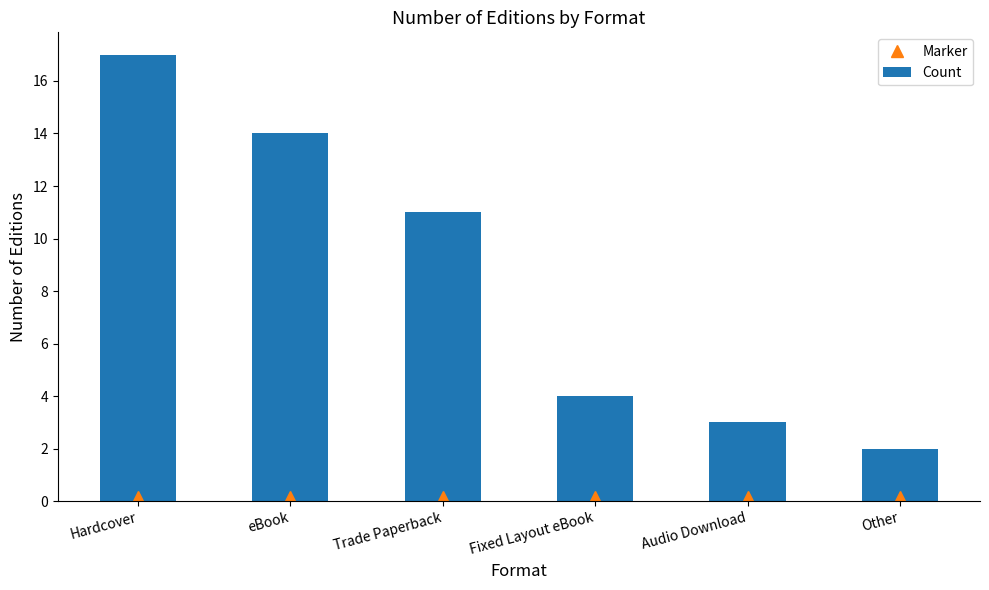

The Marker series shows 0.1 at Audio Download. True or false?

True